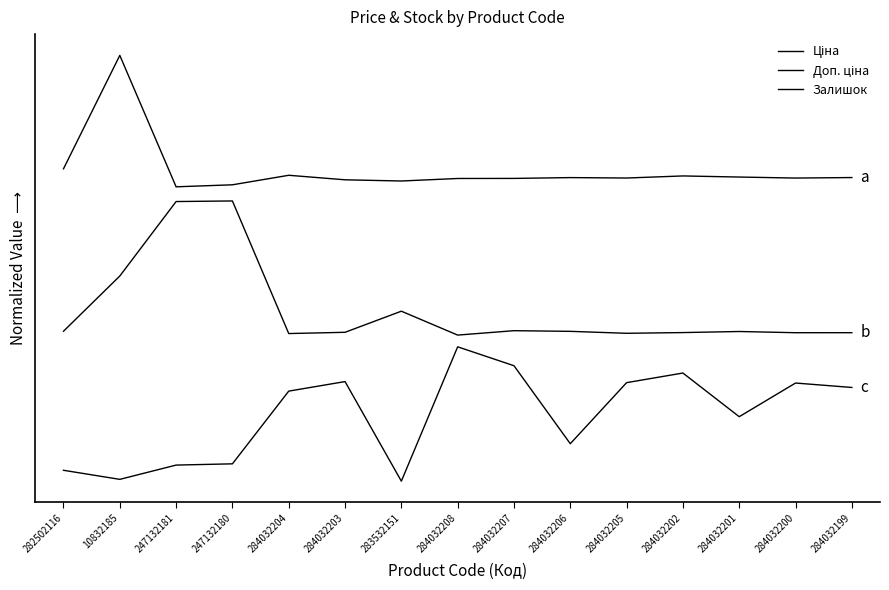

Which series has the widest spread of values?

Залишок